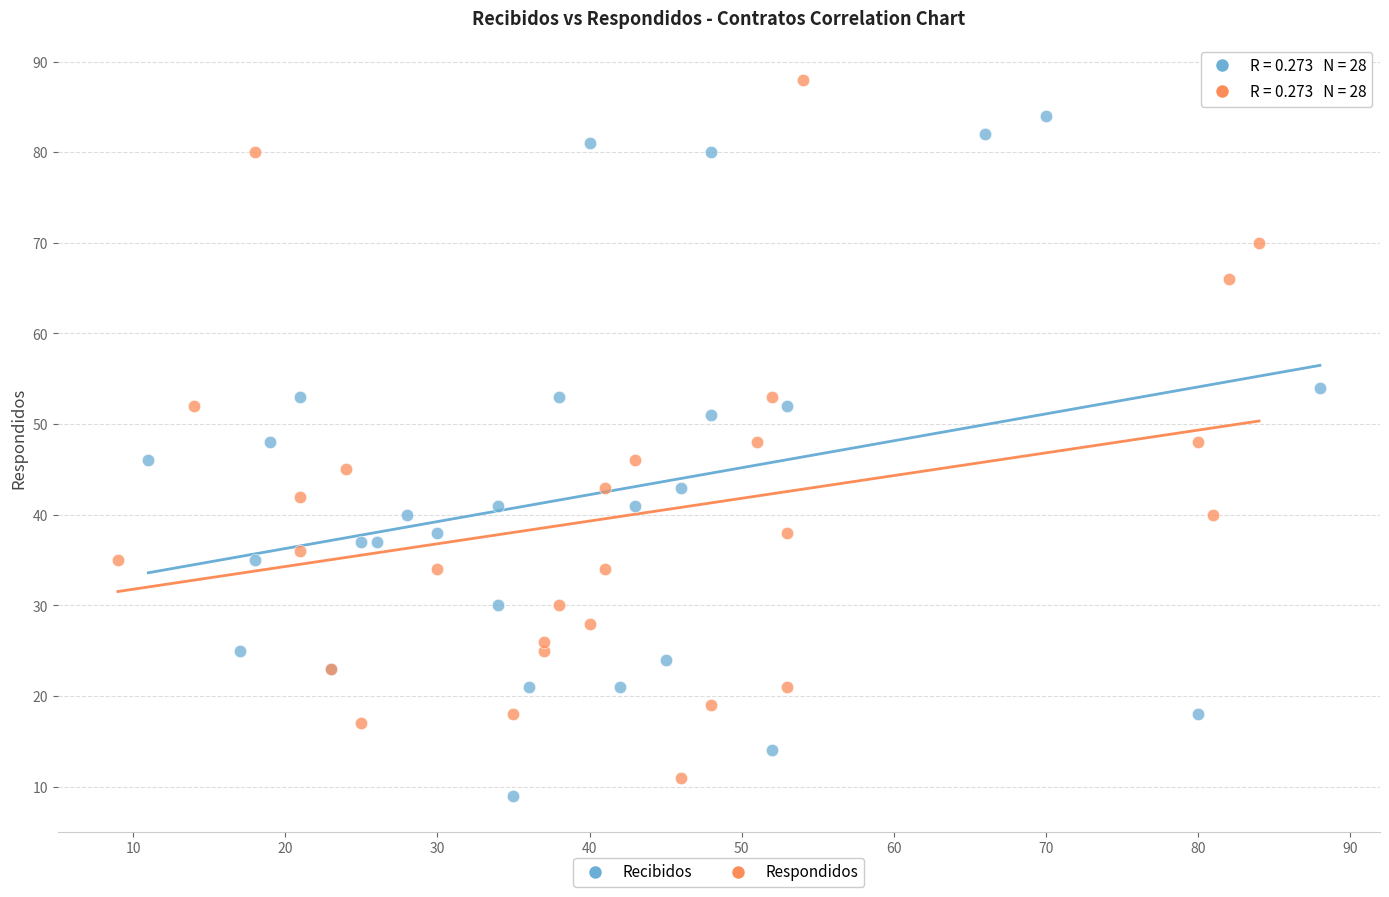

What are all the series names shown in the legend?

Recibidos, Respondidos